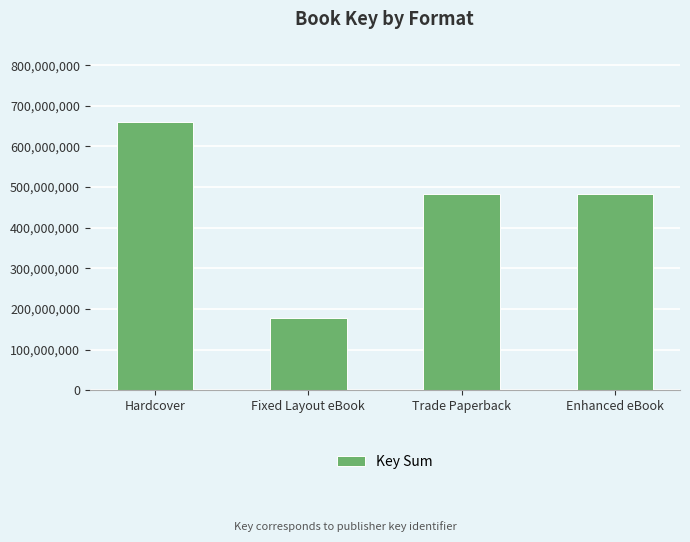

At which category does the chart reach its minimum across all series?

Fixed Layout eBook